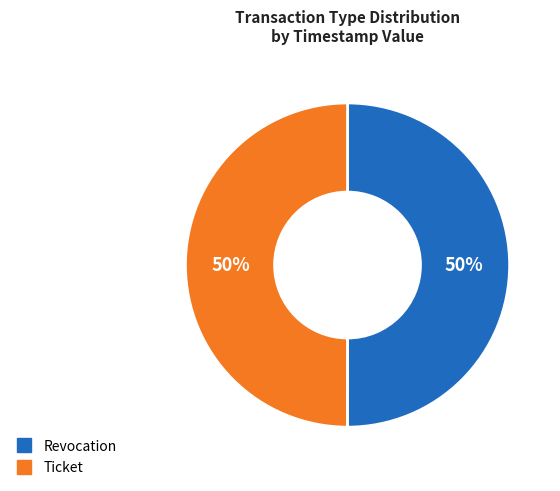

To the nearest percent, what is the combined percentage of Ticket and Revocation?

100%